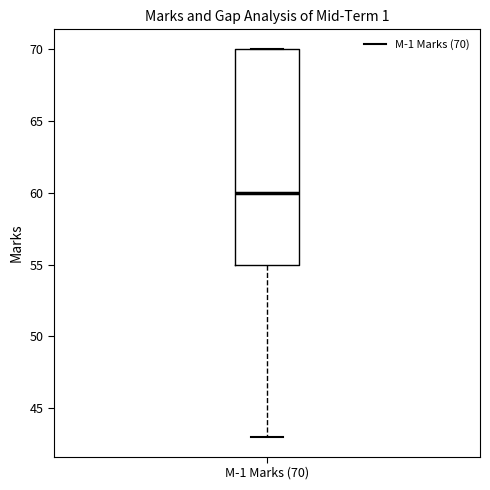

Transcribe this box plot: give where the median line is, the range the box spans, and where the two whiskers end, as read against the y-axis. The values are not printed on the chart, so give them approximately, as read against the axis.

median 60, box 55 to 70, whiskers 43 to 70